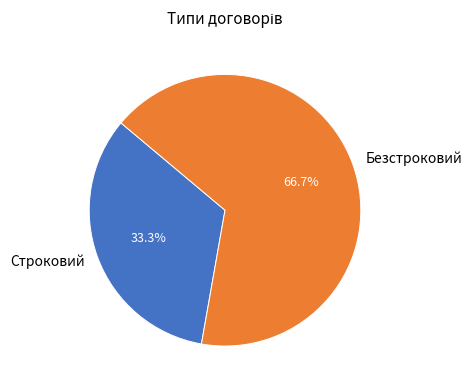

Is it true that Строковий is 44% of the pie?

False